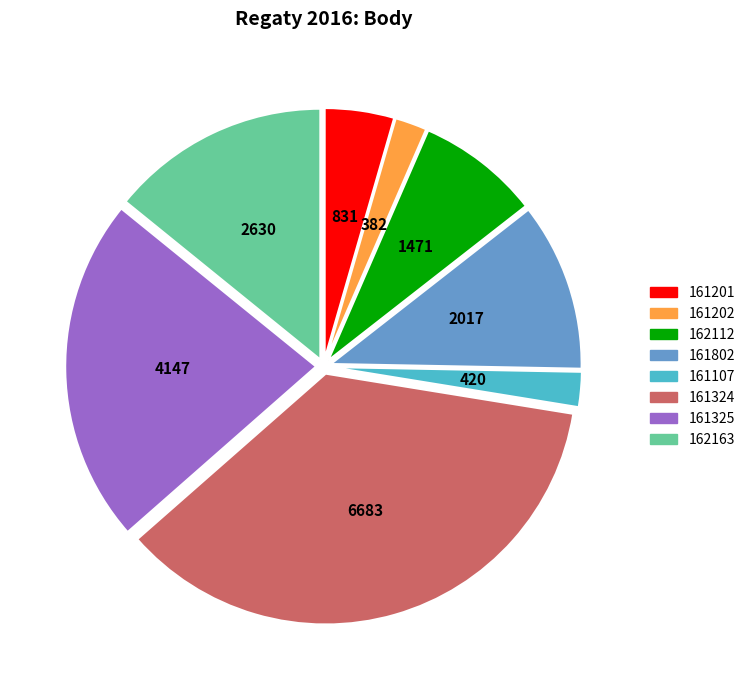

Is it true that 161802 is 1% of the pie?

False